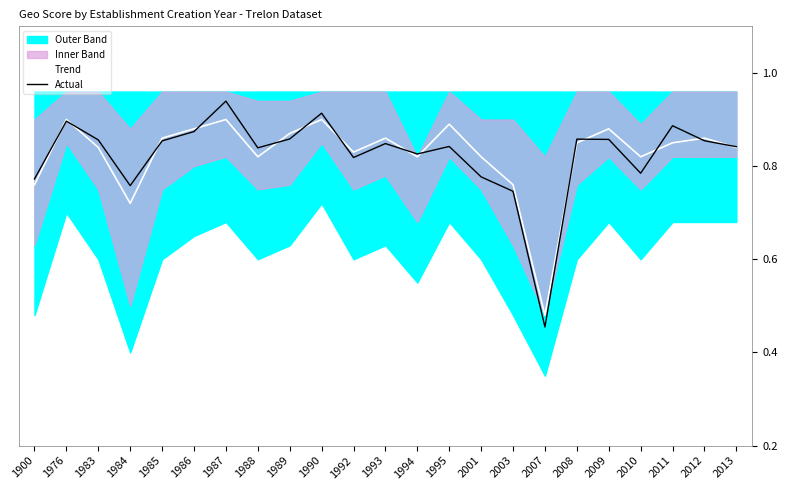

True or false: Trend and Actual cross at least once.

True